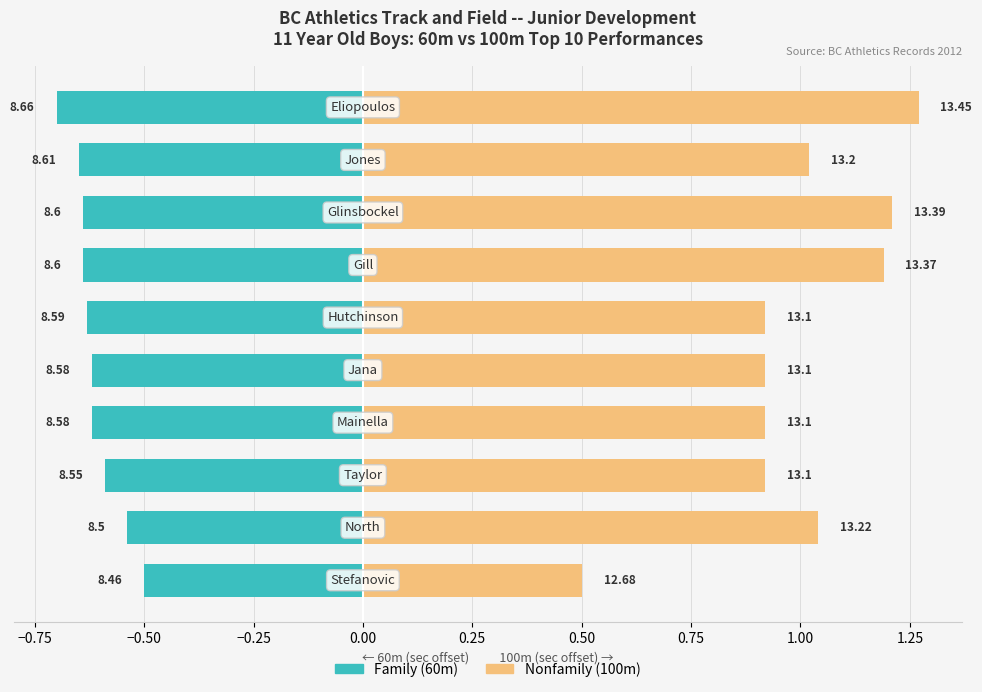

What is the total value across all series at 0.00?

0.3